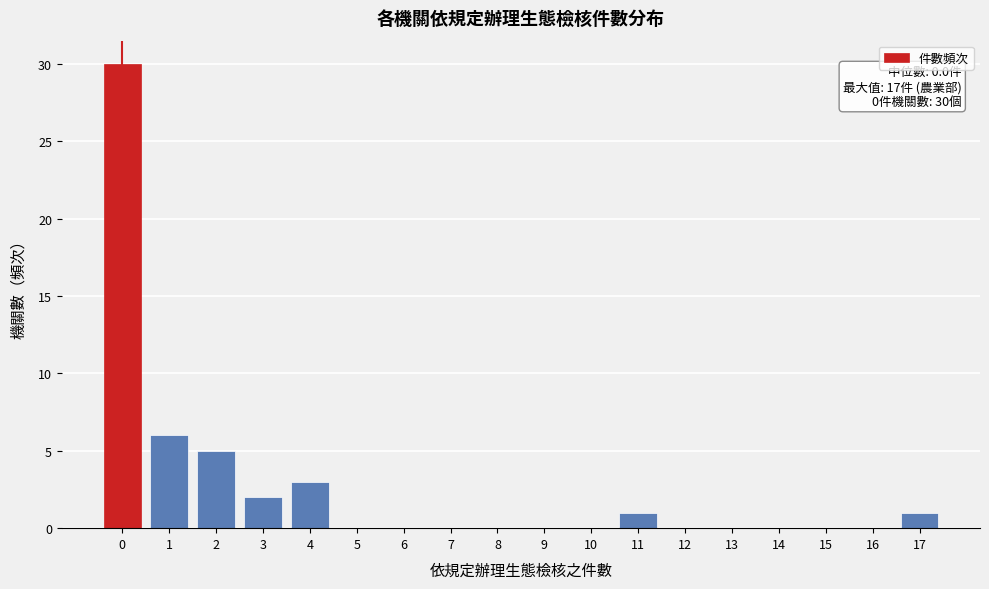

Over which range of the x-axis is the bar tallest?

-0.5 to 0.5